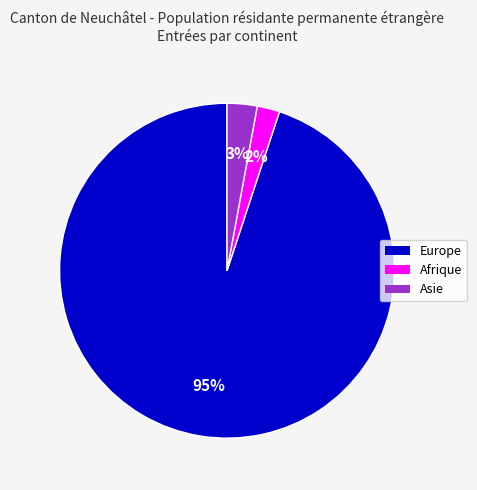

How many segments does this pie chart have?

3